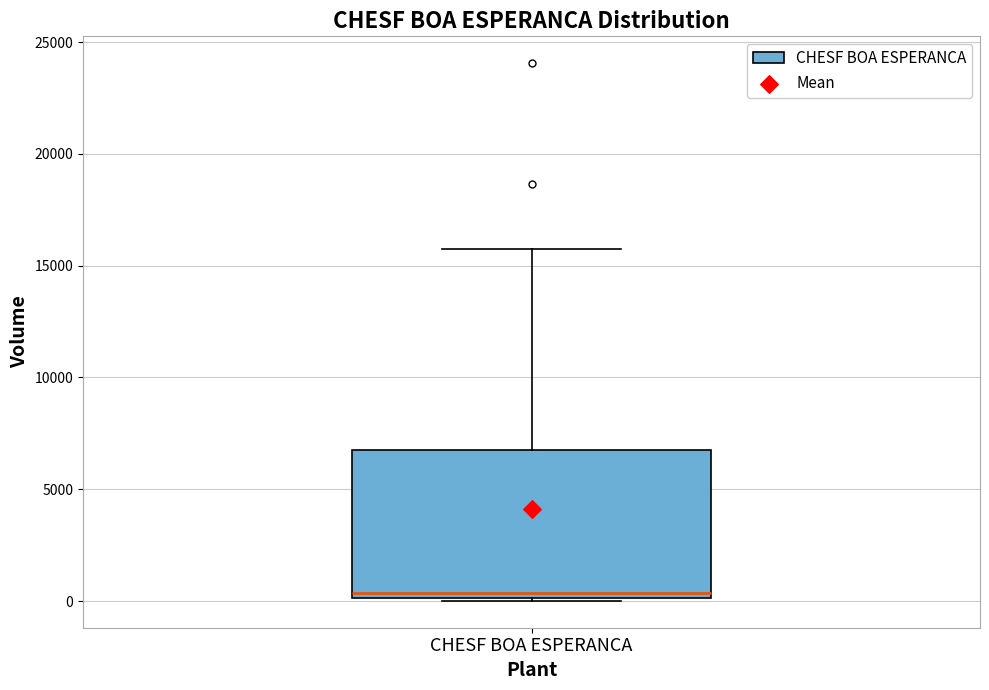

Where is the upper edge of the box for CHESF BOA ESPERANCA on the y-axis? The values are not printed on the chart, so give them approximately, as read against the axis.

6500